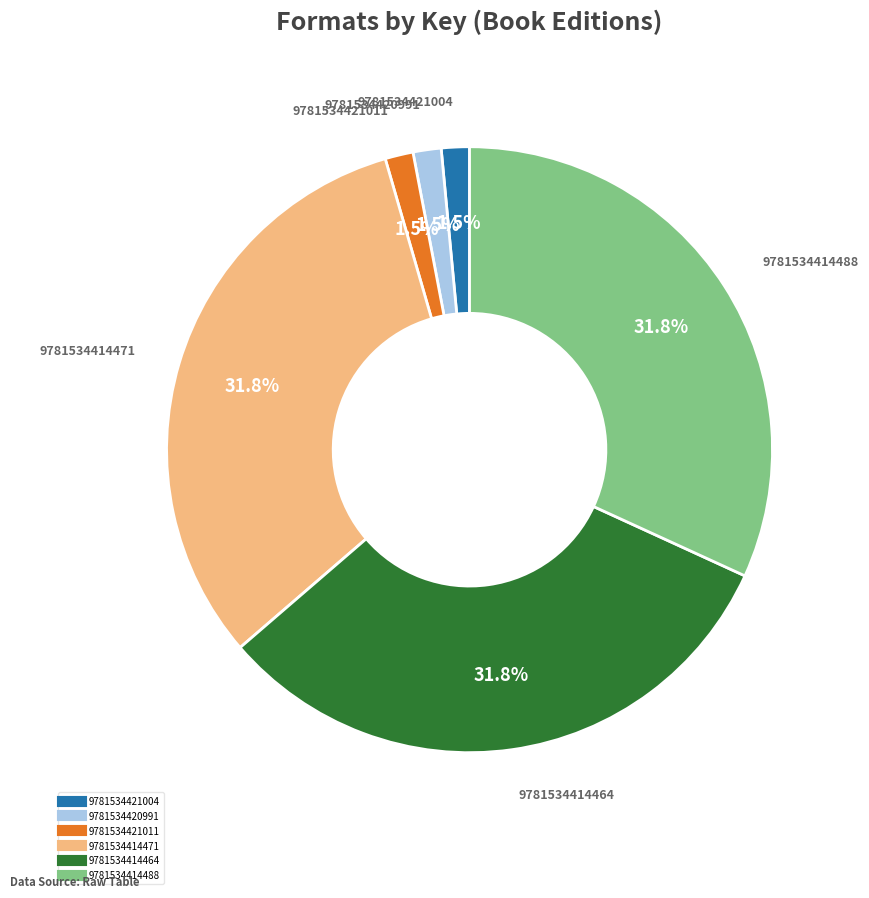

How many slices are in this pie chart?

6